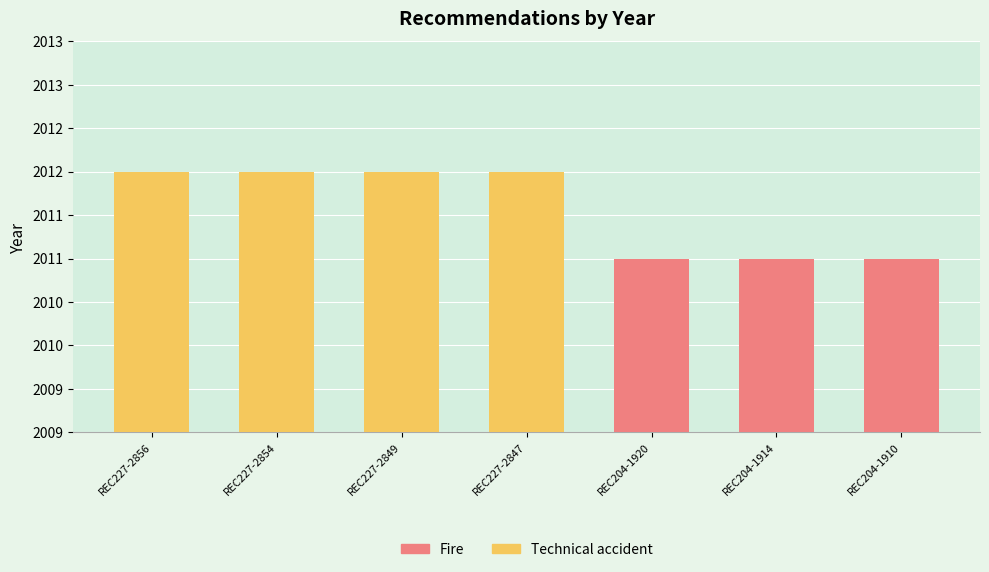

List the labels in order of value, largest first.

REC227-2856, REC227-2854, REC227-2849, REC227-2847, REC204-1920, REC204-1914, REC204-1910